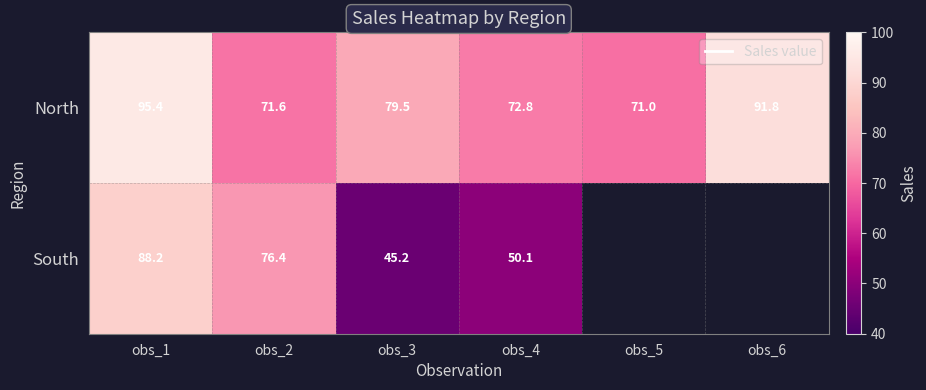

Is the value of North at obs_5 greater than the value of South at obs_1?

No